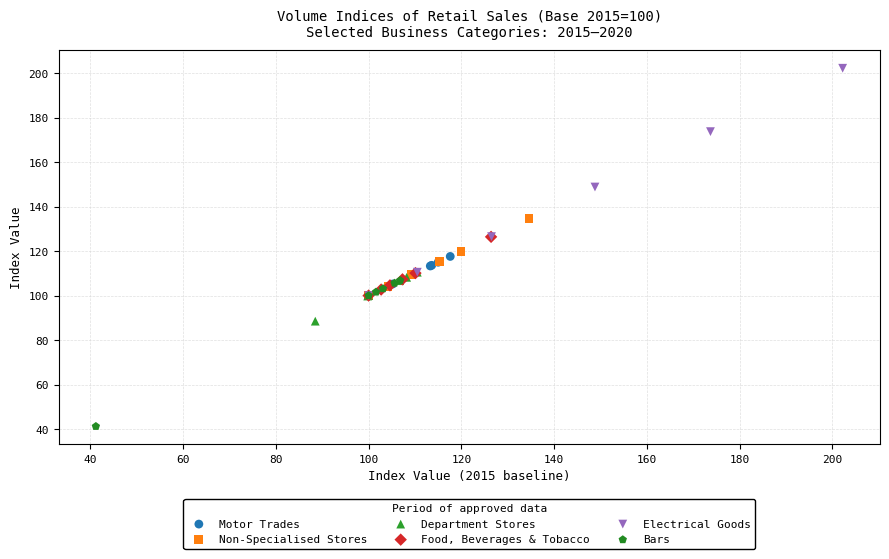

Which series has the widest spread of Y values?

Electrical Goods